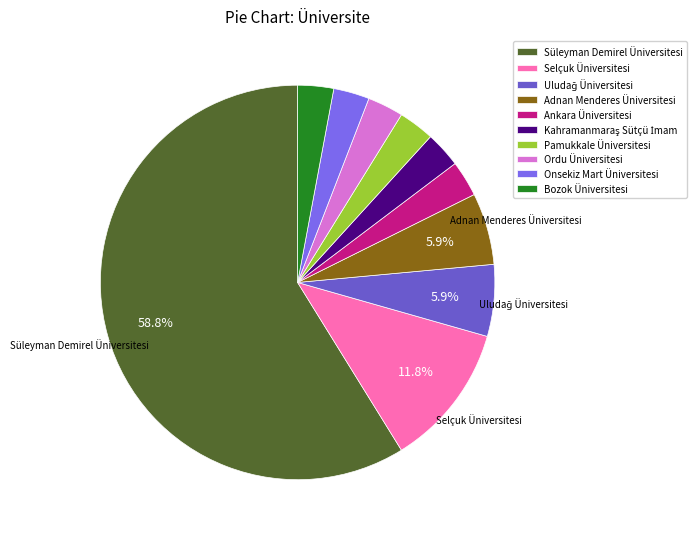

Is there a majority slice in this chart?

Yes